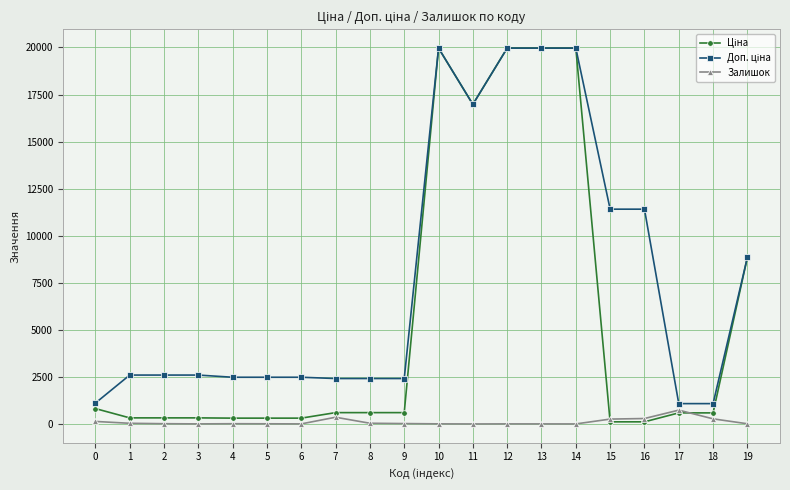

True or false: Залишок has more than 0 interior local peaks.

True